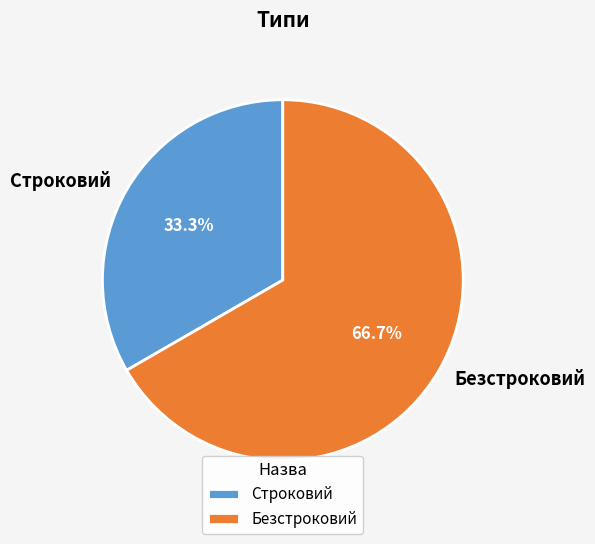

To the nearest percent, what percentage of the pie is Строковий?

33%